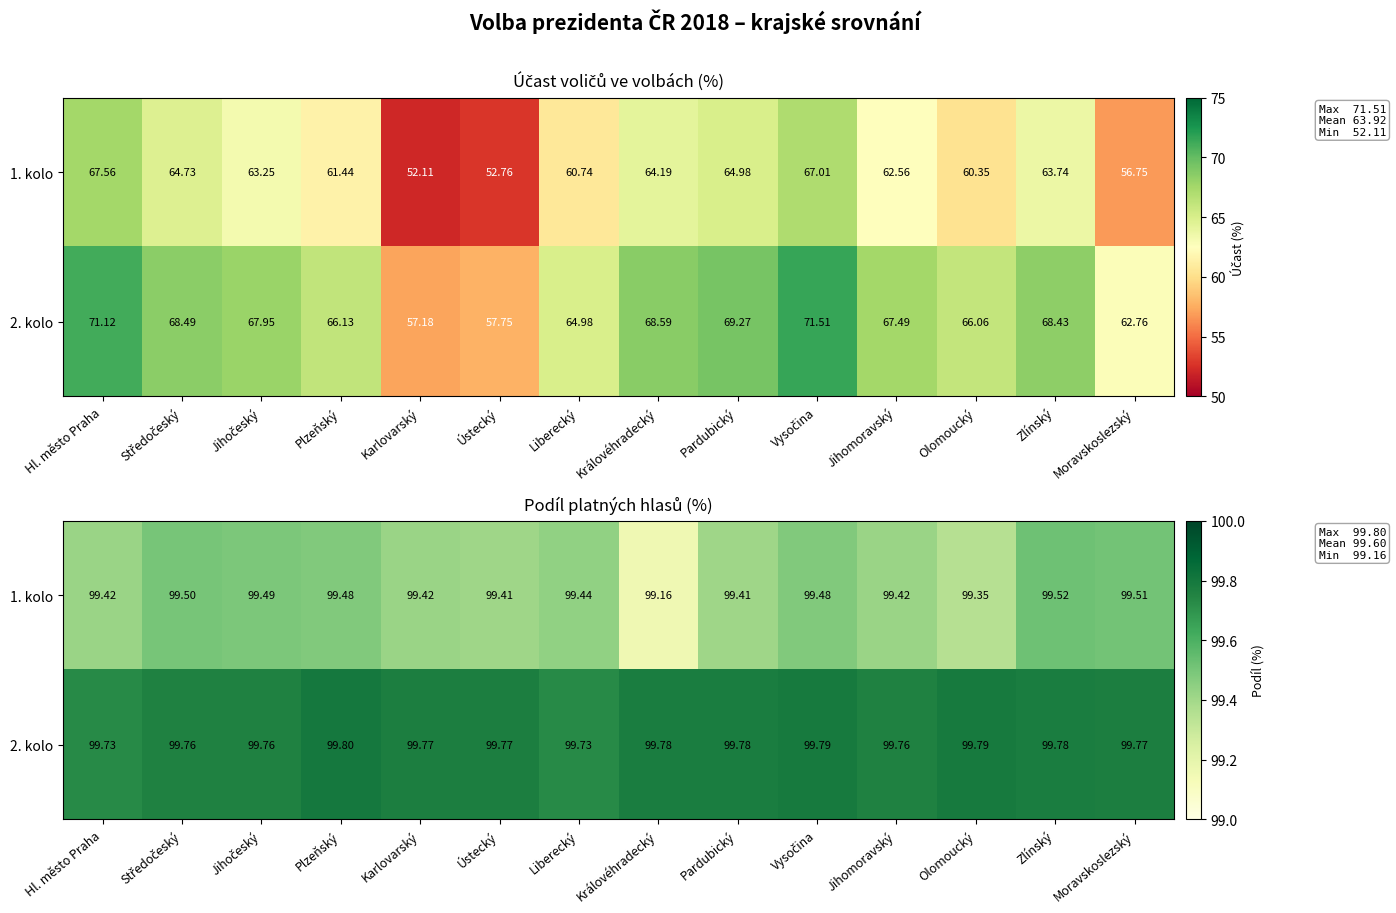

What is the difference between the highest and lowest values at Zlínský?

0.3